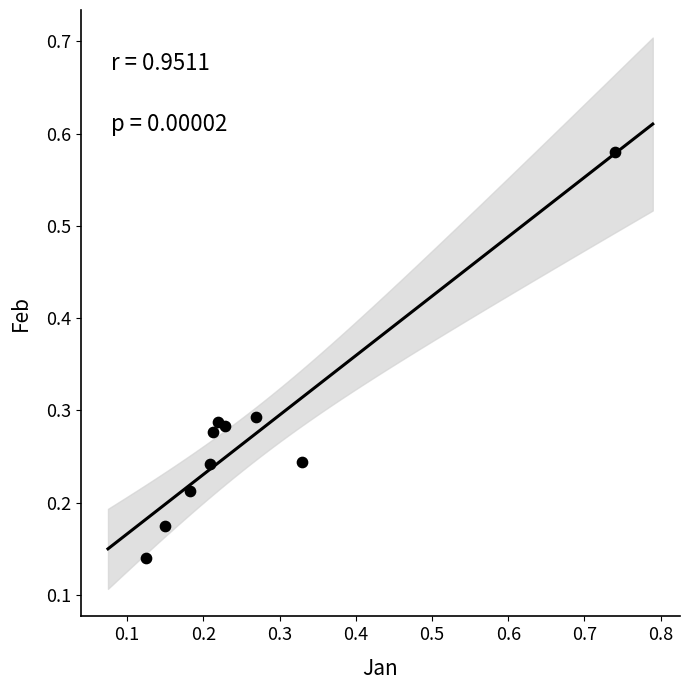

What is the range of Y values (max minus min)?

0.4